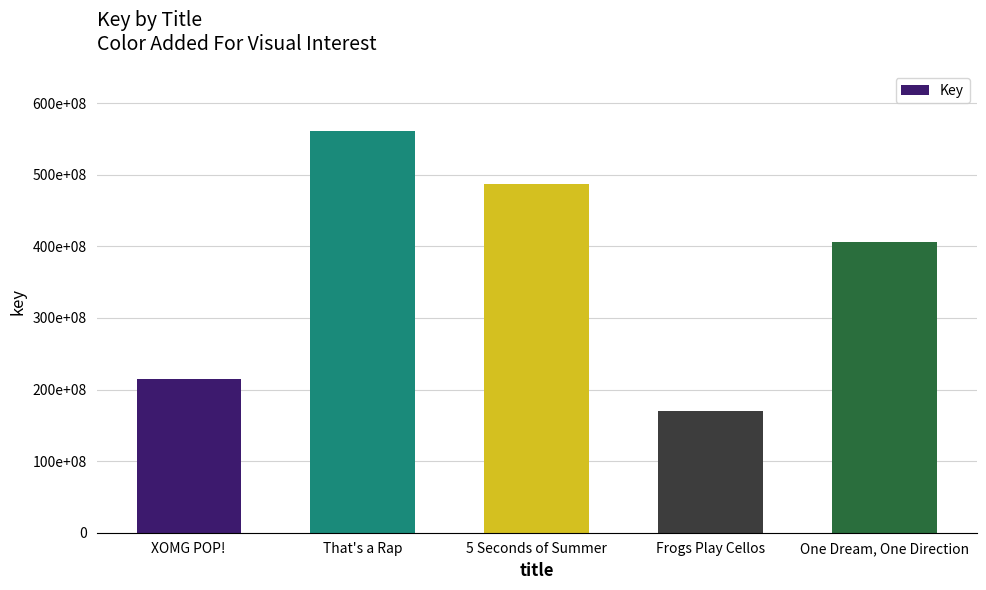

Which label corresponds to the largest value in the chart?

That's a Rap